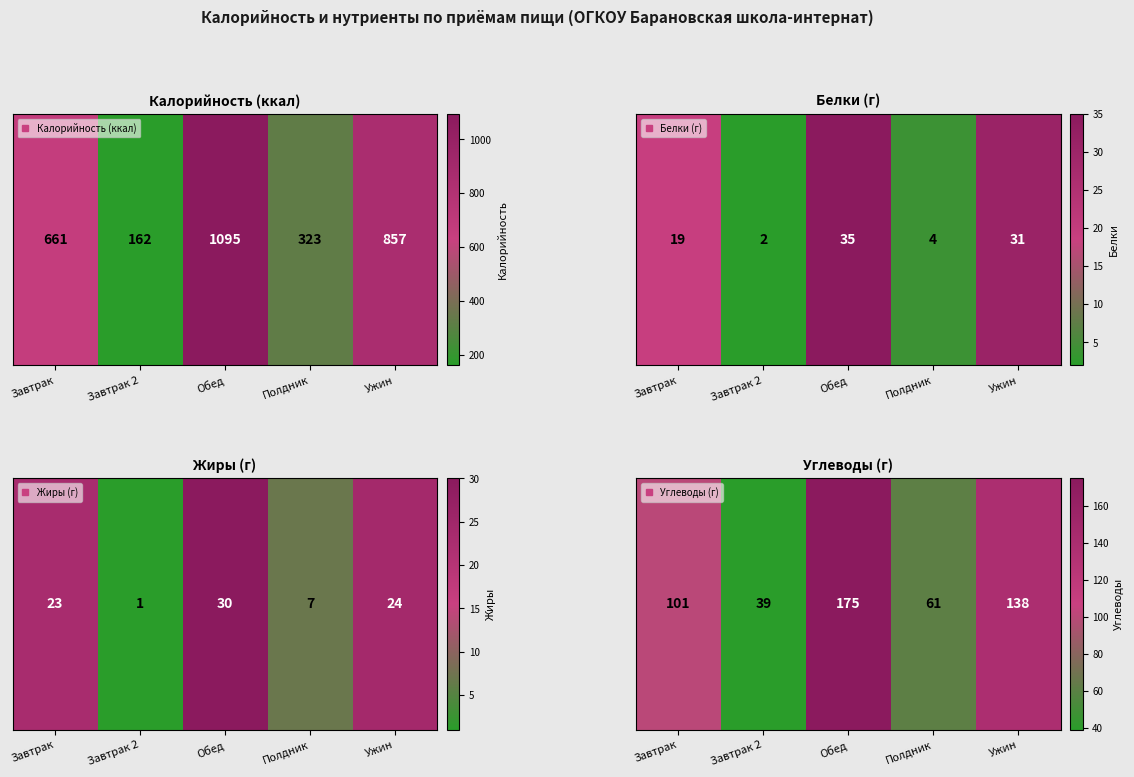

Rank the categories by value from lowest to highest.

Завтрак 2, Полдник, Завтрак, Ужин, Обед